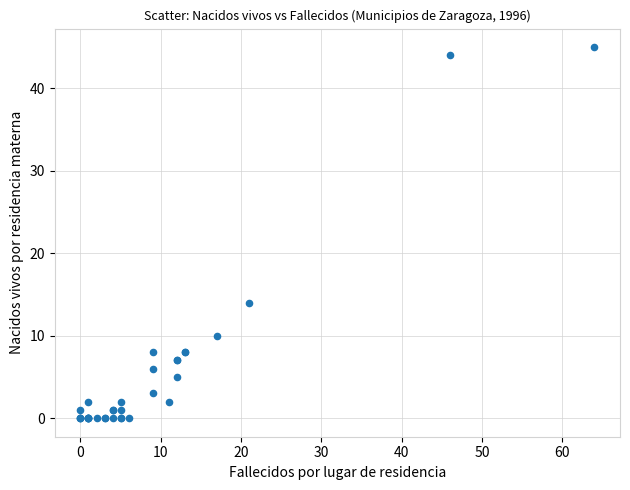

What Y value in the scatter plot is closest to 22?

14